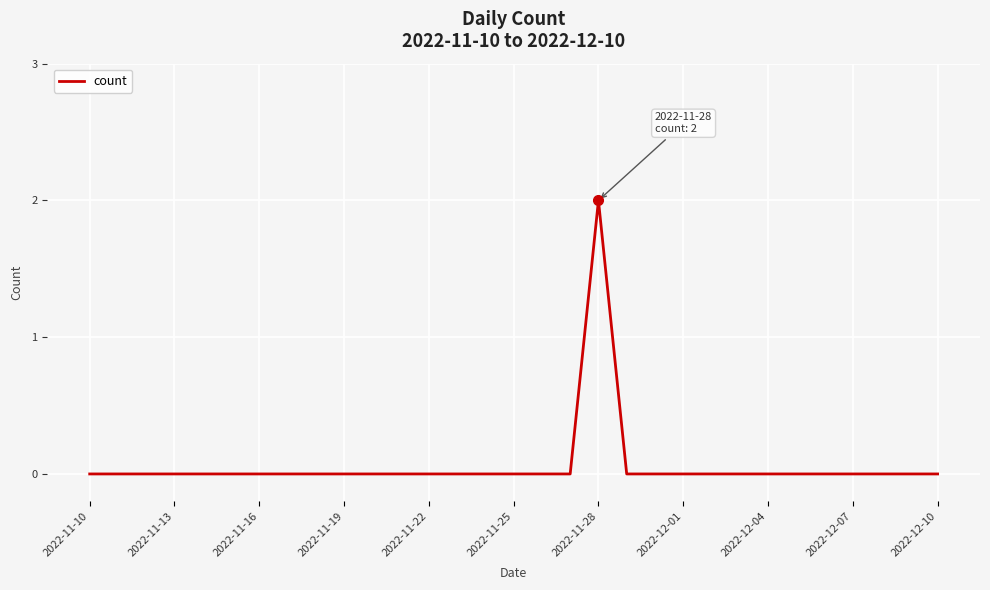

What is the sum of all values?

2